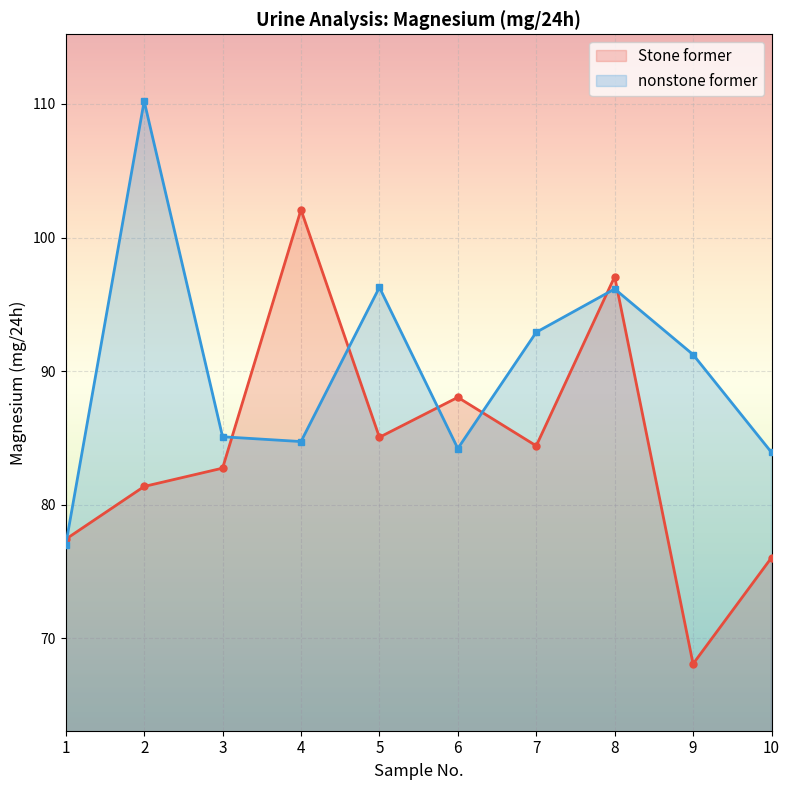

What is the value of the nonstone former point at the 5th from the left?

96.3